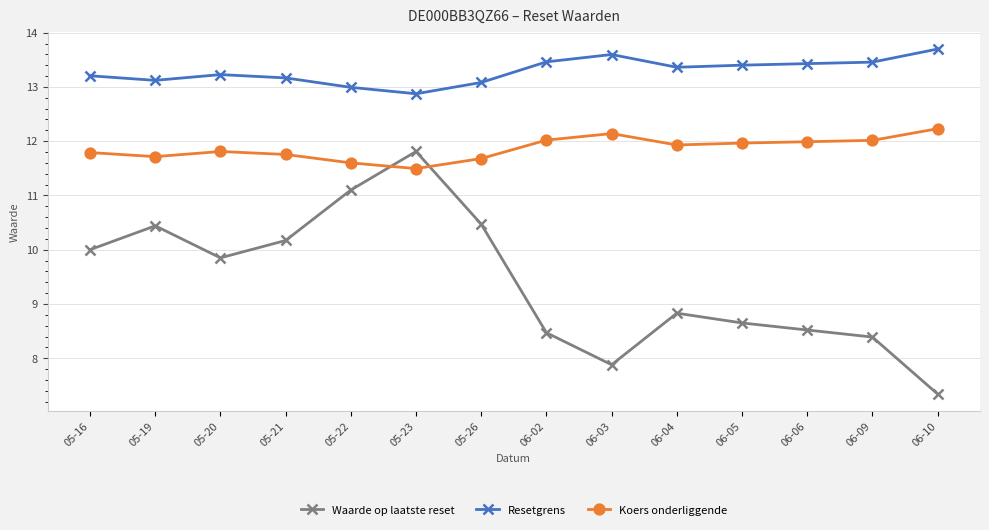

Rank the series by their maximum value, from highest to lowest.

Resetgrens, Koers onderliggende, Waarde op laatste reset